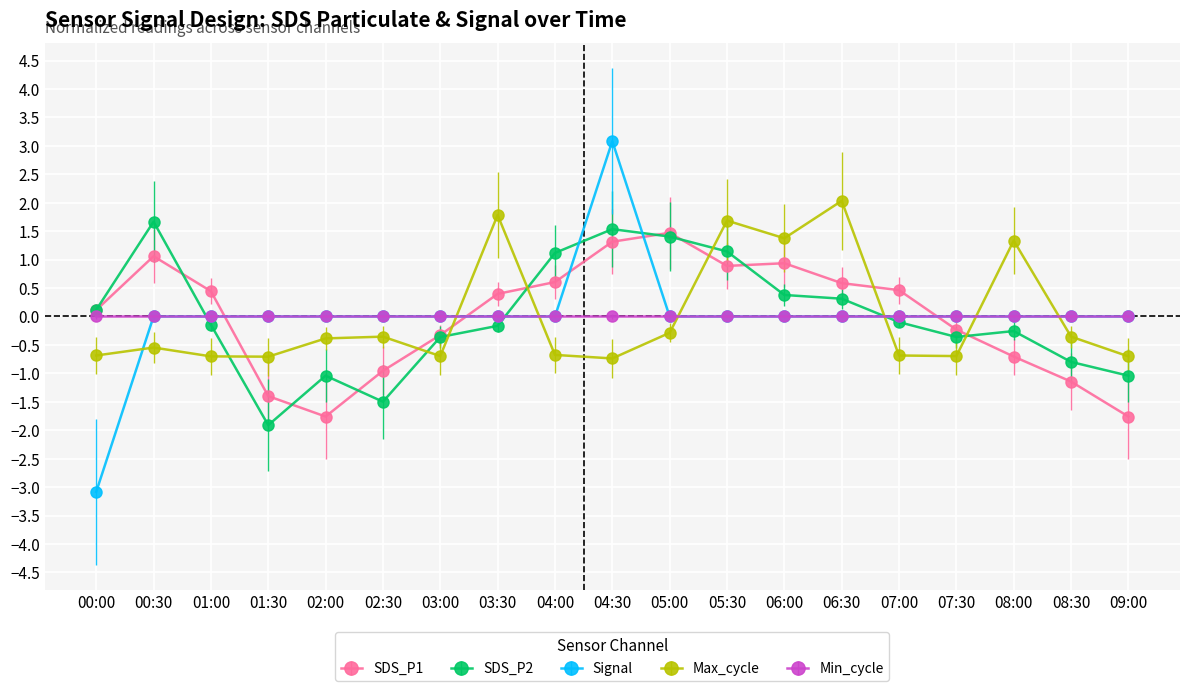

At which category is the sum across all series the highest?

04:30